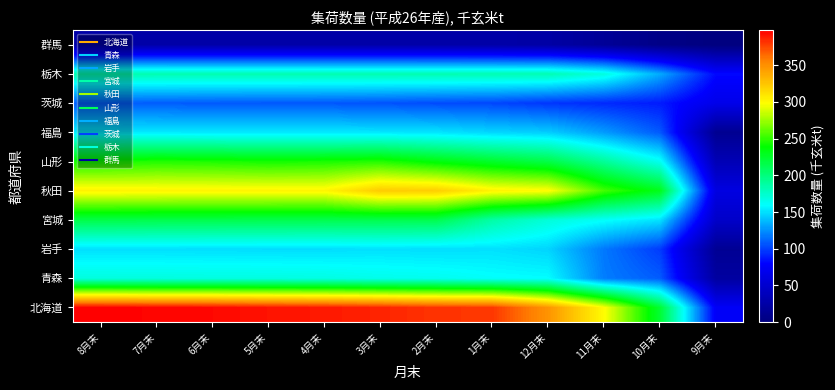

At 7月末, list the series in order from largest to smallest.

北海道, 秋田, 山形, 宮城, 栃木, 青森, 福島, 岩手, 茨城, 群馬